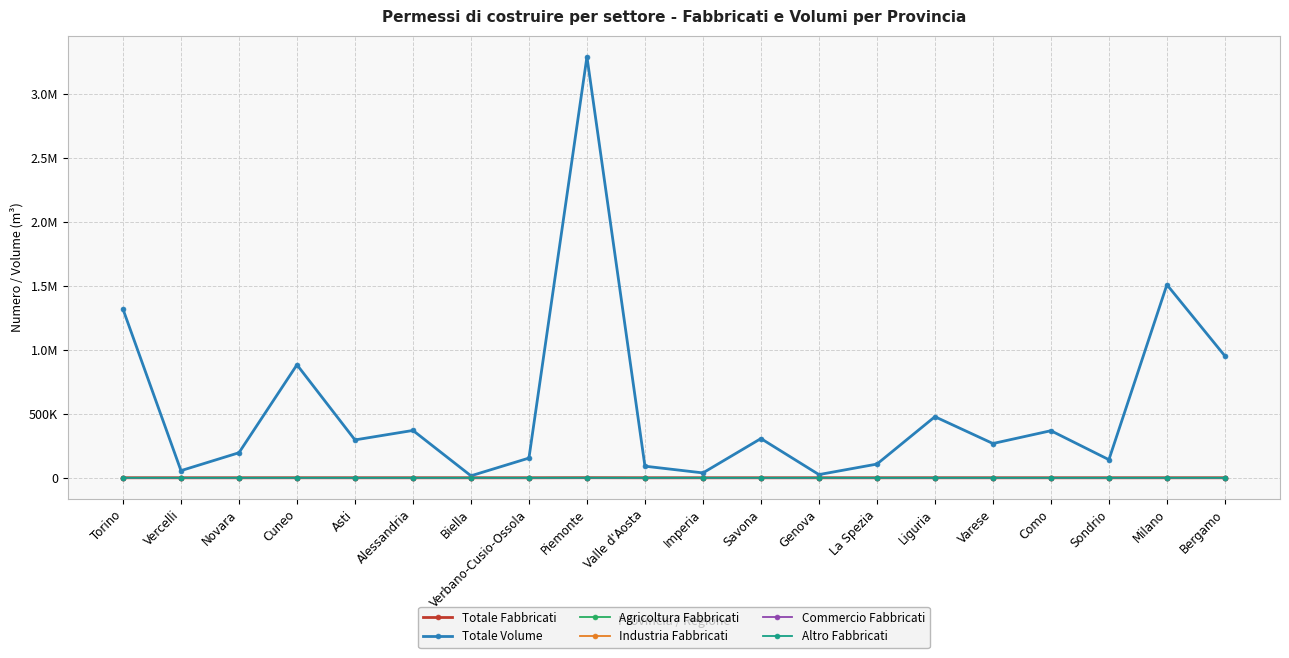

True or false: Commercio Fabbricati has more than 0 points higher than both neighbors.

True